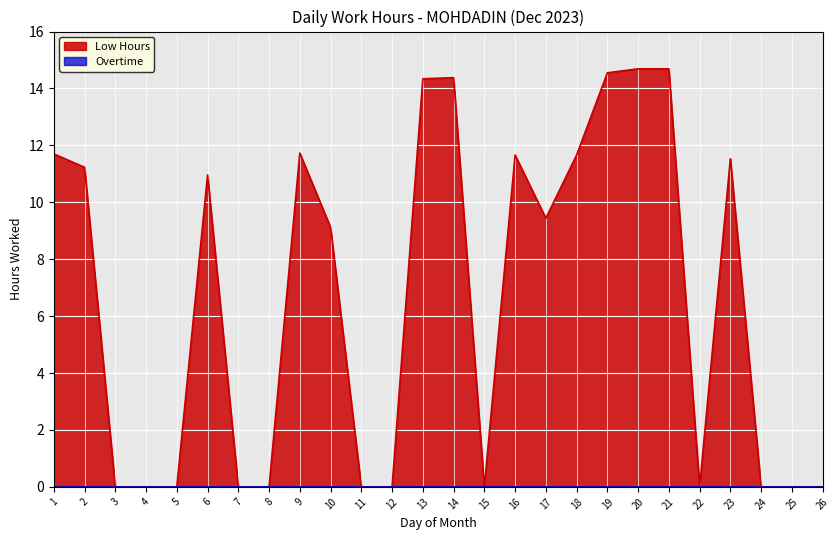

At which label is the value closest to 7?

10